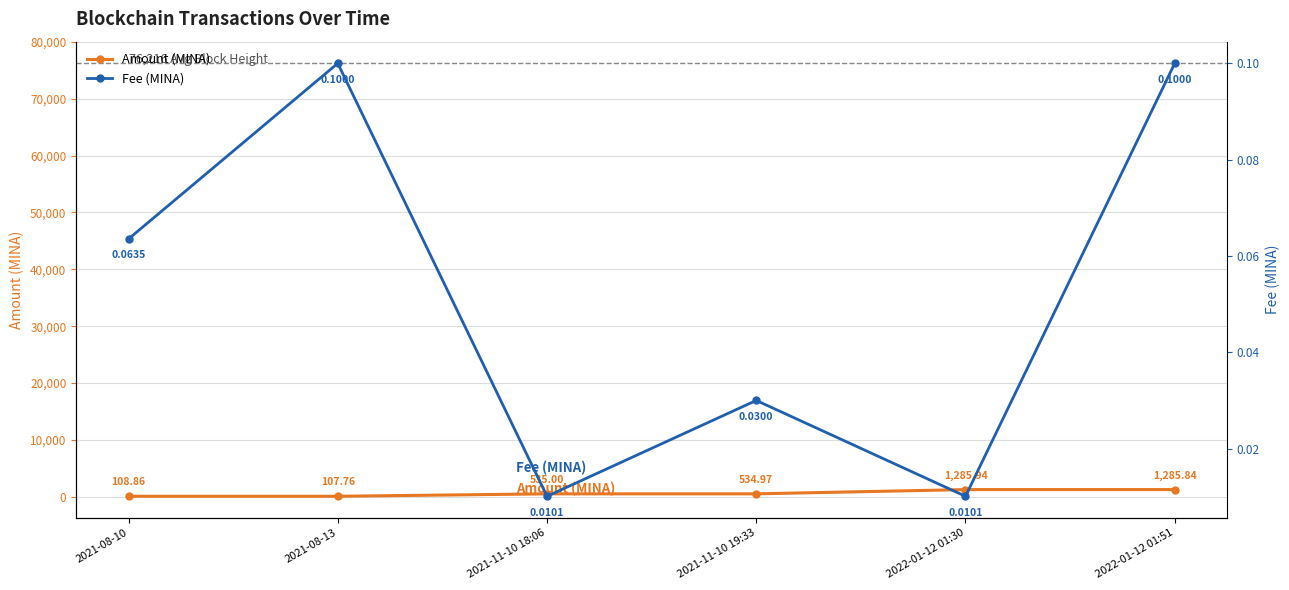

Reading left to right, list all the values displayed in this chart.

Amount (MINA): 2021-08-10=108.9	2021-08-13=107.8	2021-11-10 18:06=535.0	2021-11-10 19:33=535.0	2022-01-12 01:30=1285.9	2022-01-12 01:51=1285.8
Fee (MINA): 2021-08-10=0.1	2021-08-13=0.1	2021-11-10 18:06=0.0	2021-11-10 19:33=0.0	2022-01-12 01:30=0.0	2022-01-12 01:51=0.1